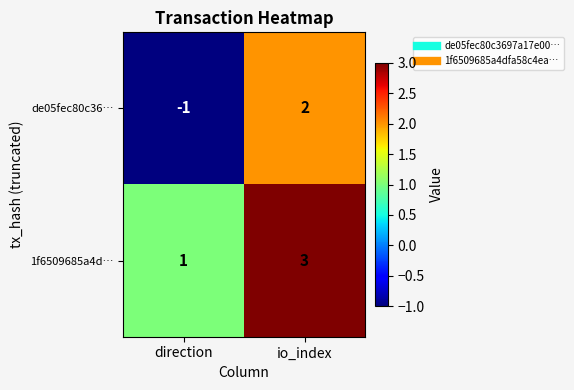

Which series has the widest spread of values?

de05fec80c36…